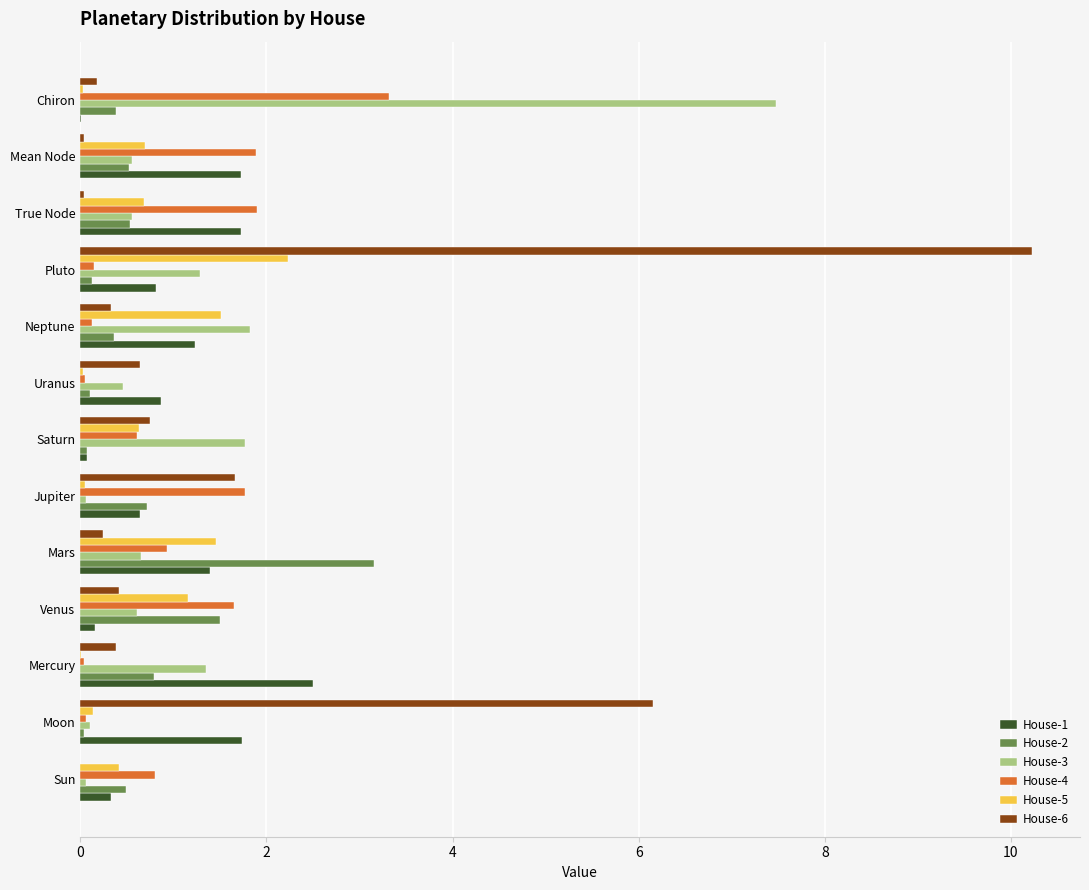

At which category is the sum across all series the highest?

Pluto